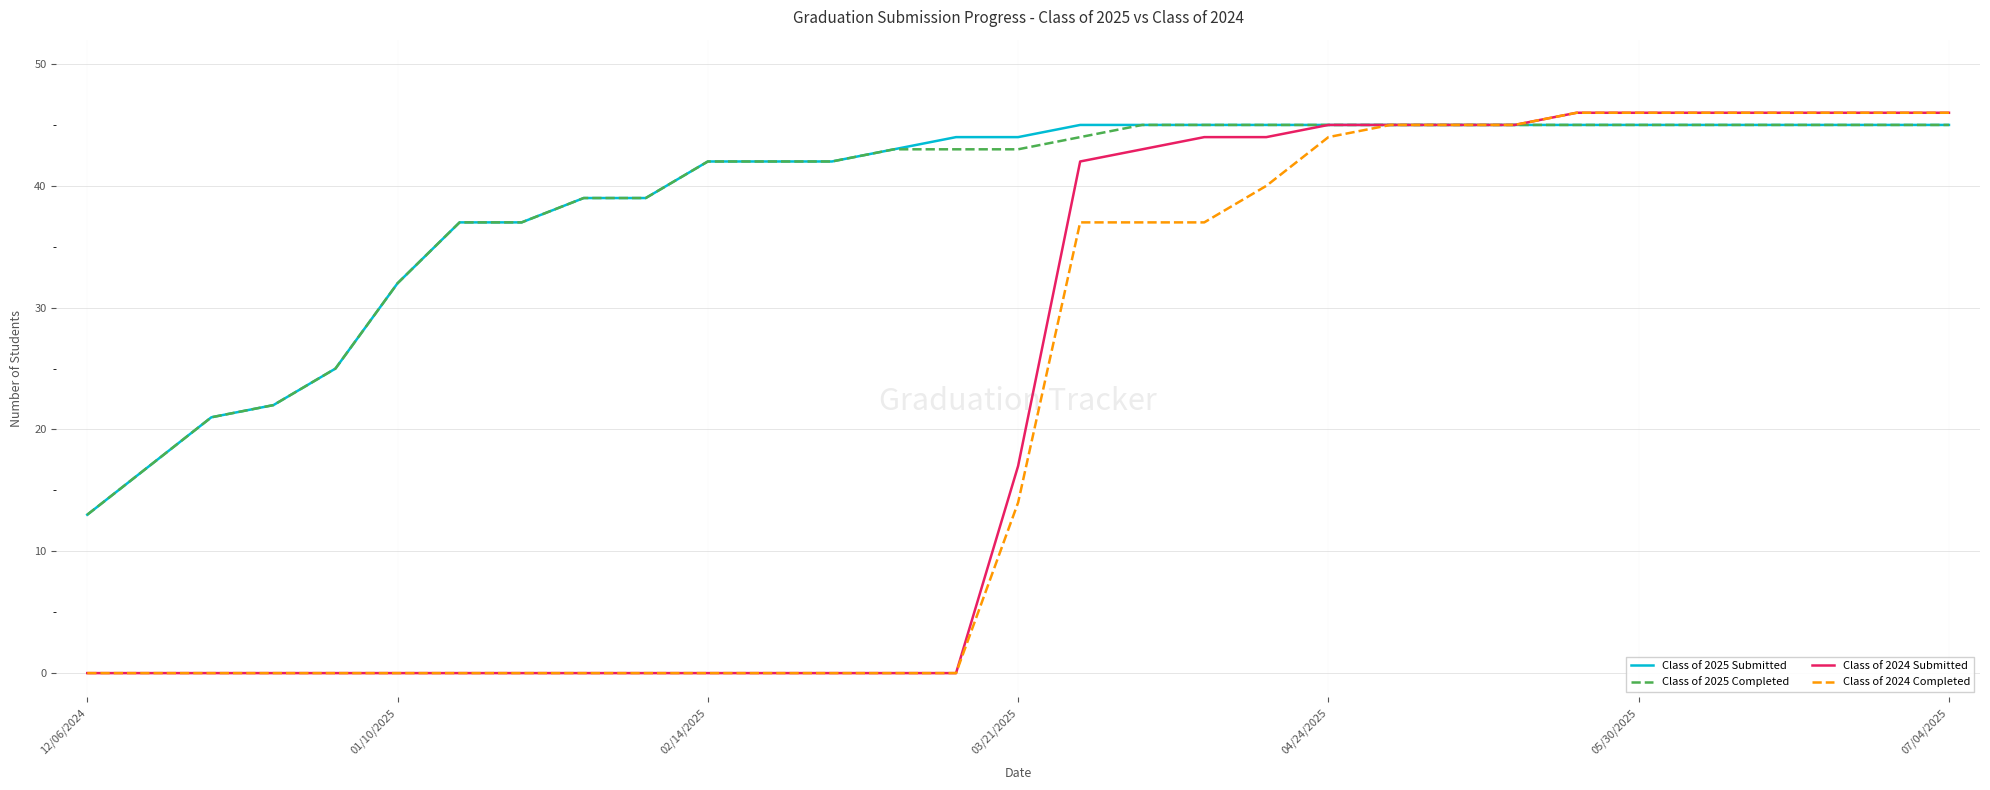

What is the greatest value displayed?

46